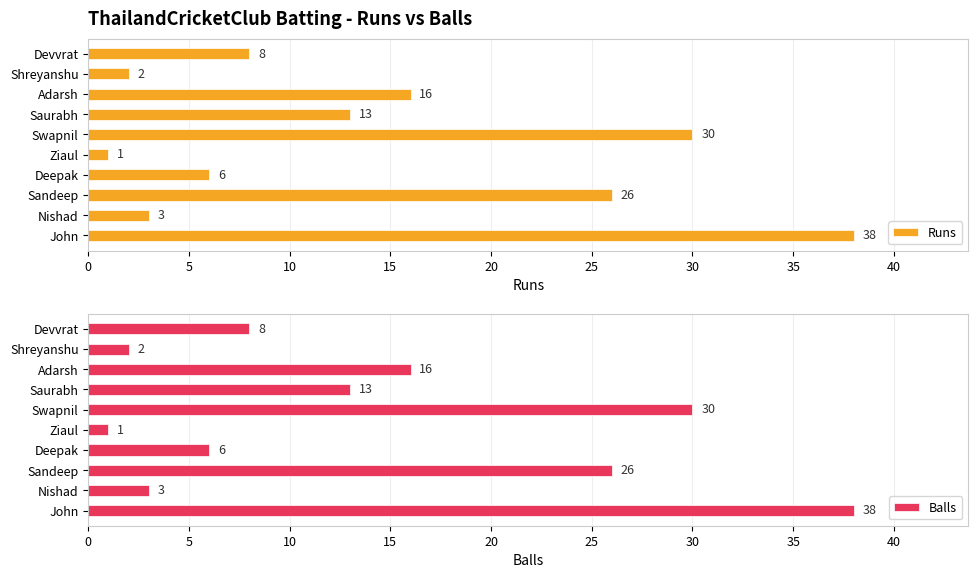

What is the value of the Balls bar at the 9th from the left?

2